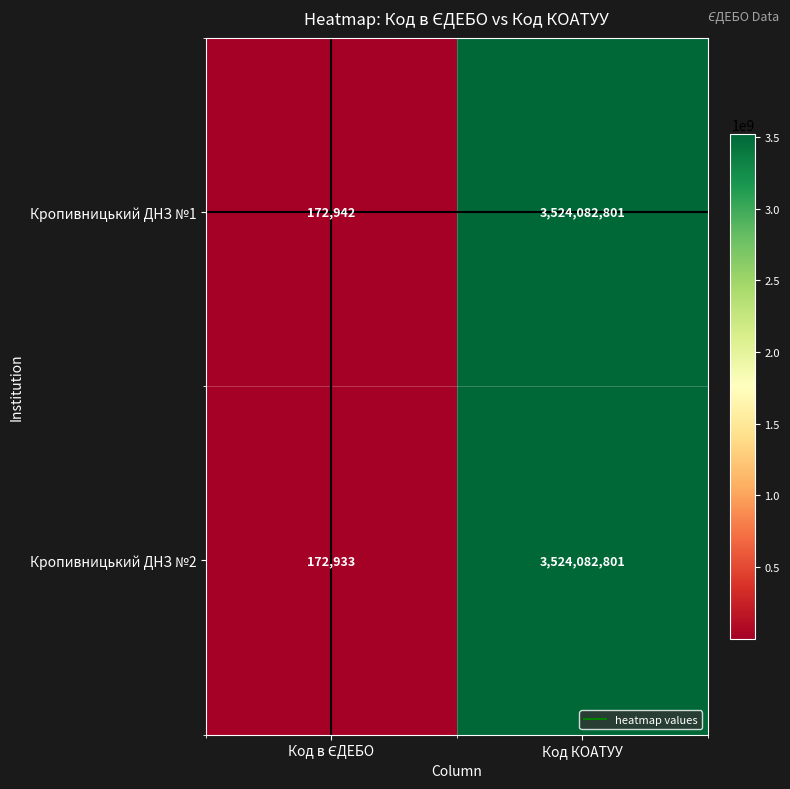

Reading left to right, transcribe all the data shown in this chart.

Кропивницький ДНЗ №1: 172942	3524082801
Кропивницький ДНЗ №2: 172933	3524082801